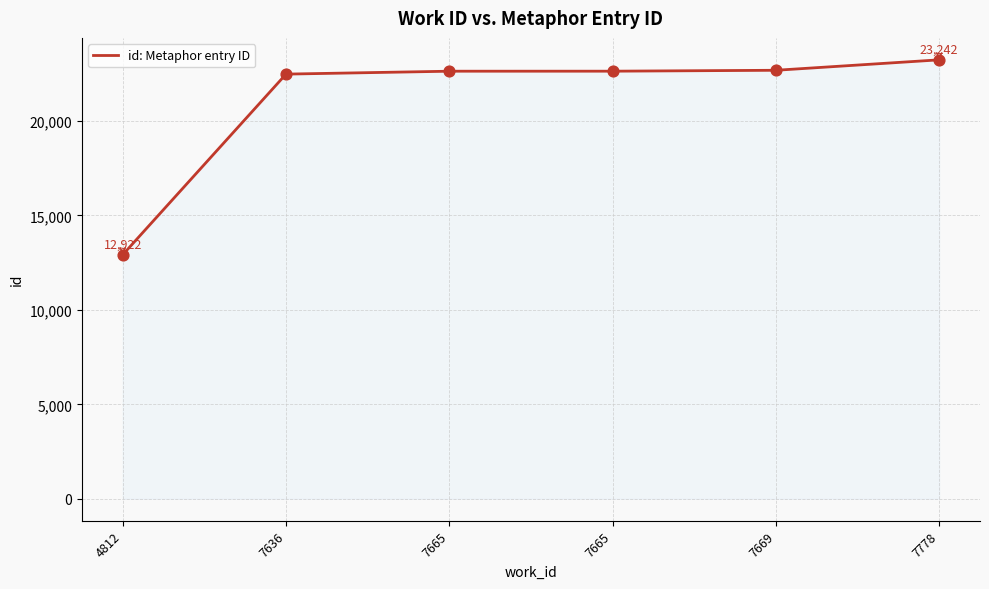

Does the chart have visible grid lines?

Yes